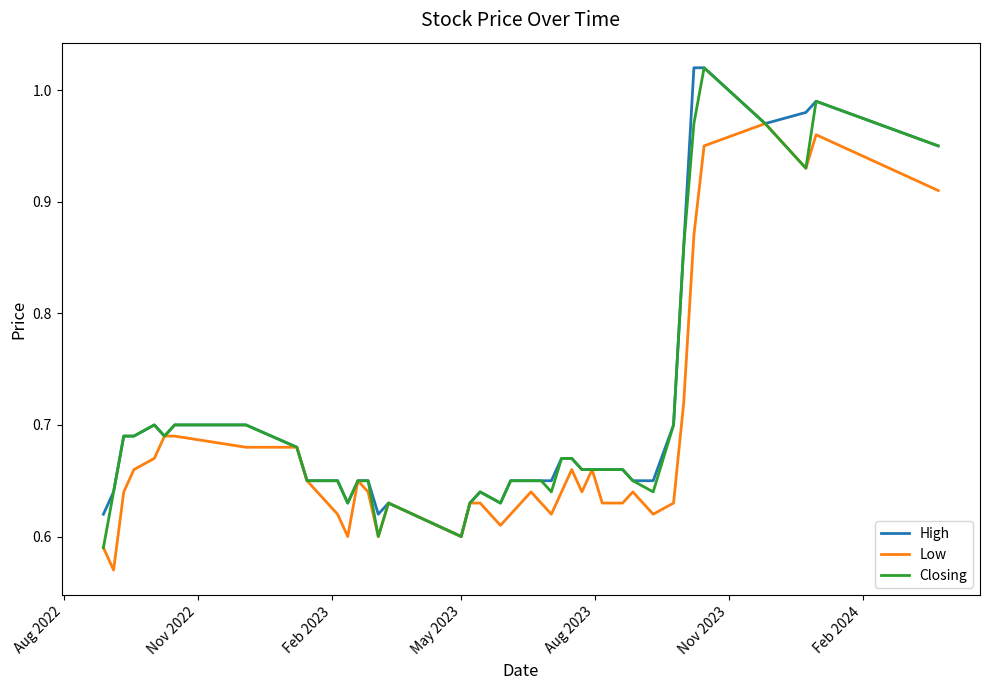

What are all the series names shown in the legend?

High, Low, Closing